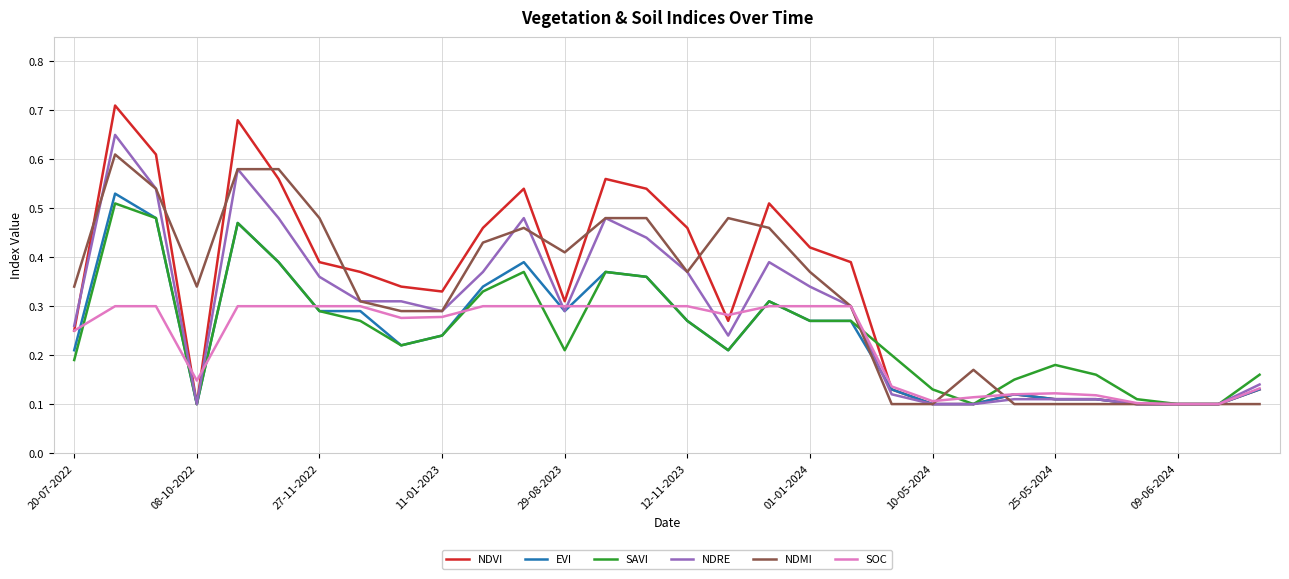

Which series has the largest range (max minus min)?

NDVI